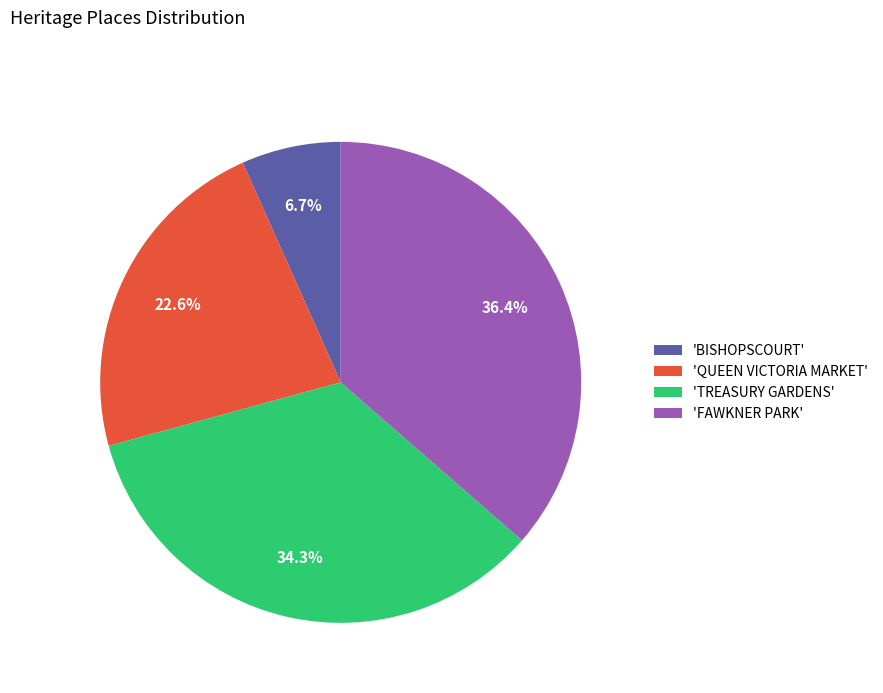

Rank the categories by value from lowest to highest.

'BISHOPSCOURT', 'QUEEN VICTORIA MARKET', 'TREASURY GARDENS', 'FAWKNER PARK'